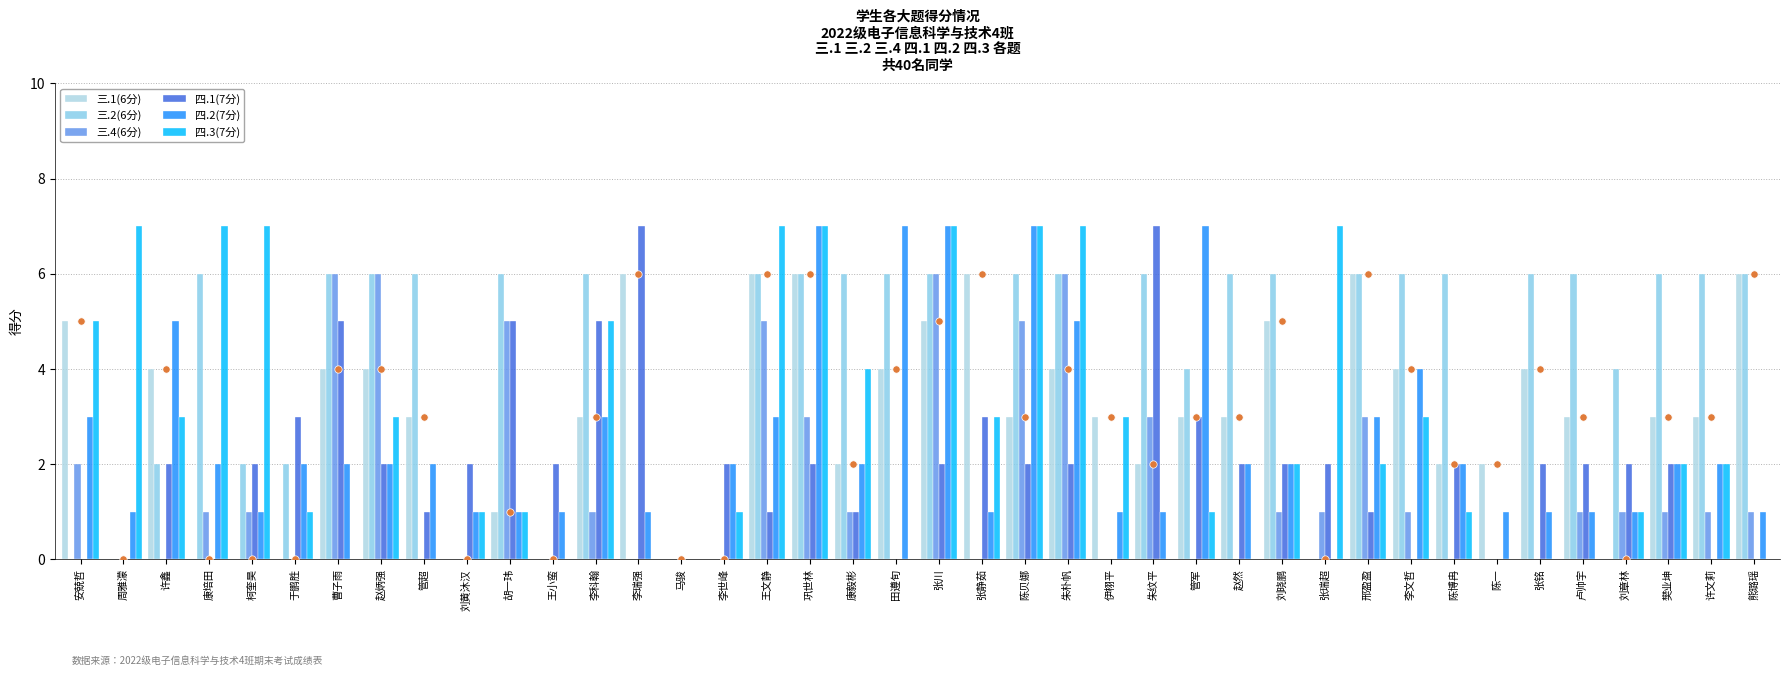

At how many categories does at least one series exceed 4?

32